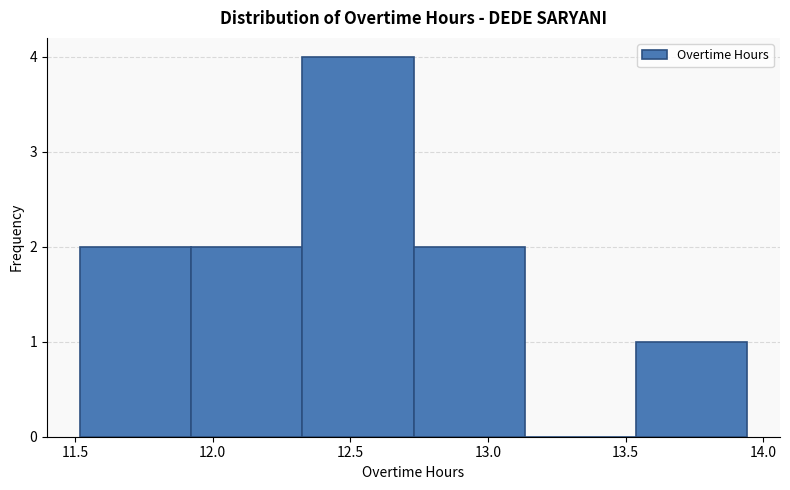

Reading left to right, list every bar in this chart as the range it spans on the x-axis followed by its height. Neither the bar edges nor the heights are printed on the chart, so give them approximately, as read against the axes.

11.50 to 11.90: 2
11.90 to 12.35: 2
12.35 to 12.75: 4
12.75 to 13.15: 2
13.15 to 13.55: 0
13.55 to 13.95: 1